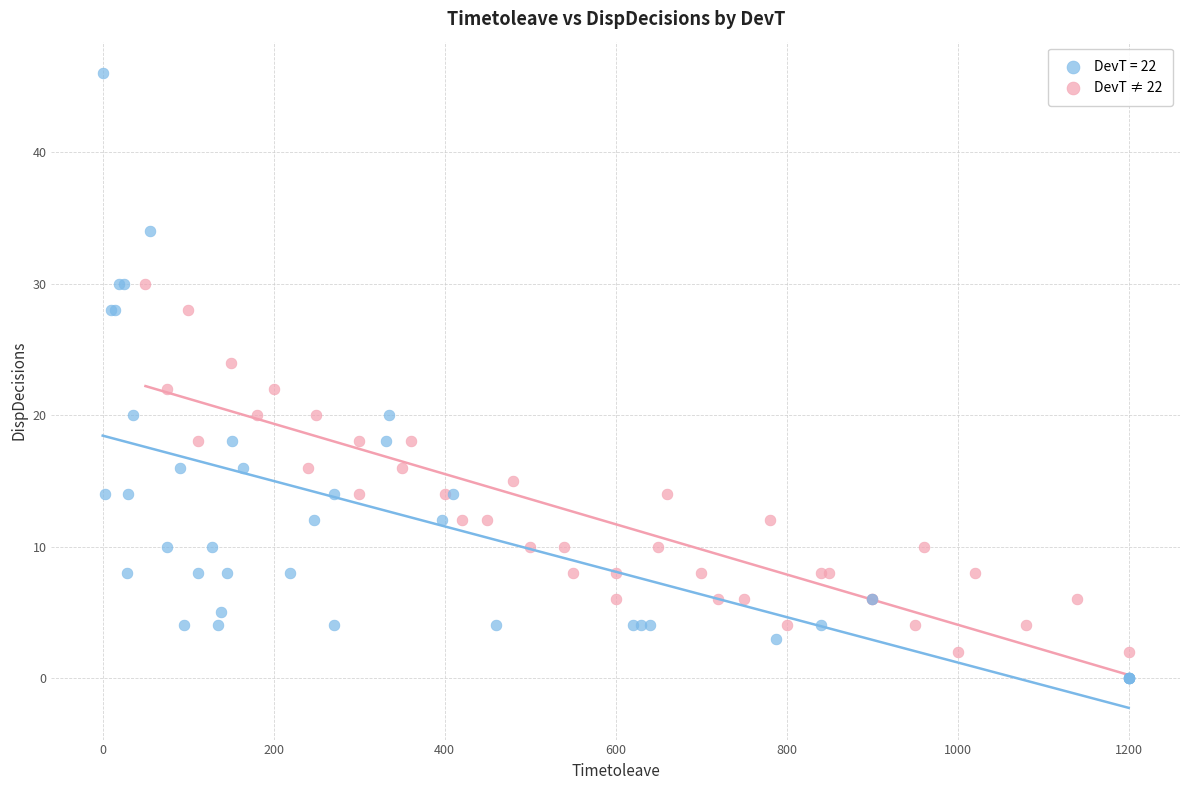

Which series contains the highest Y value?

DevT = 22